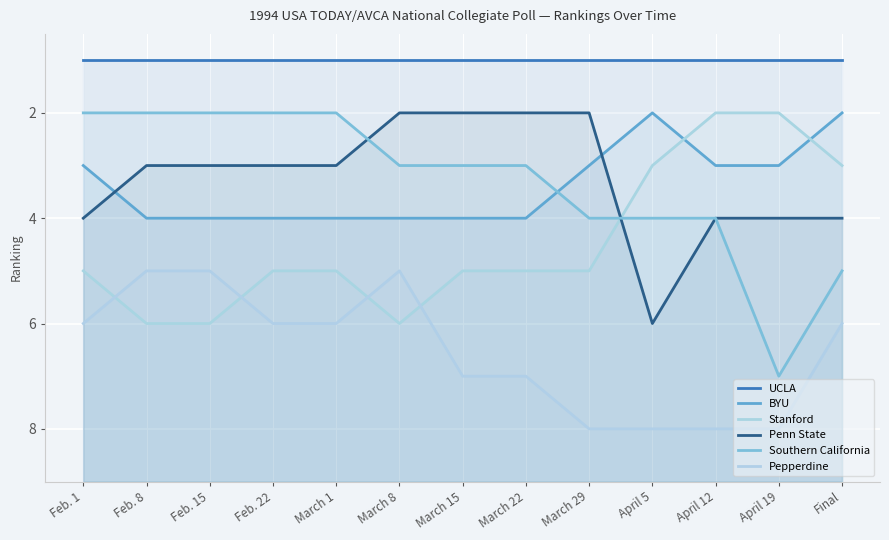

True or false: UCLA and Pepperdine cross at least once.

False